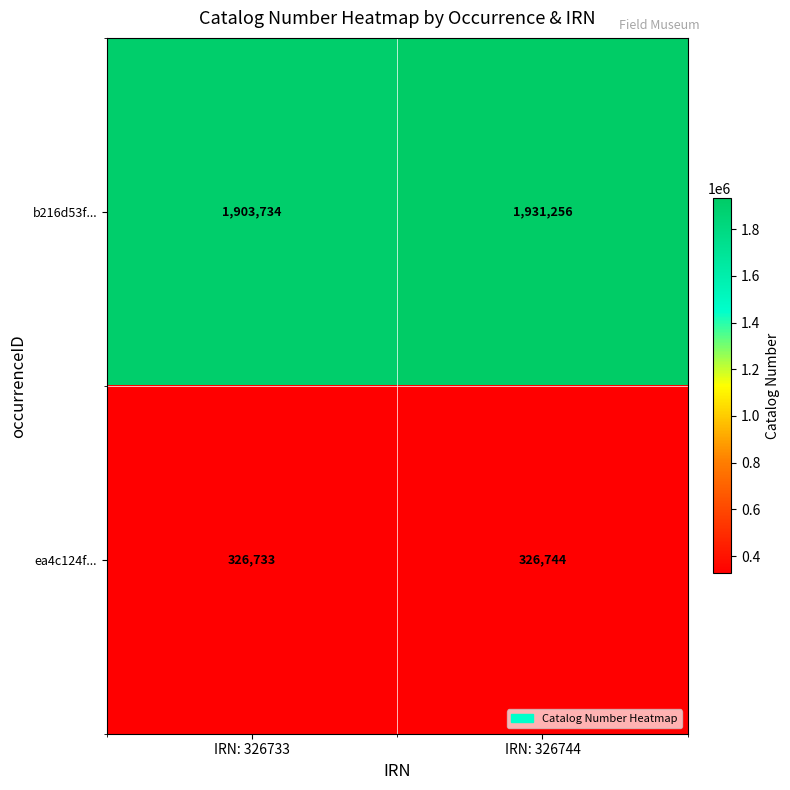

What is the maximum value shown in the chart?

1931256